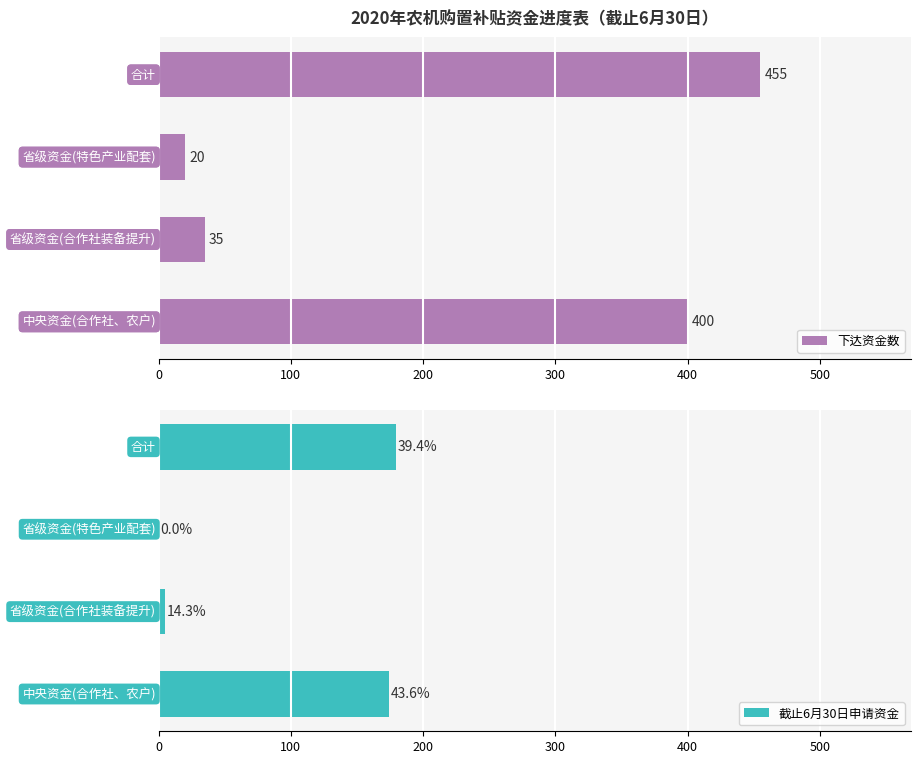

What is the value of the 下达资金数 bar at the 2nd from the left?

35.0